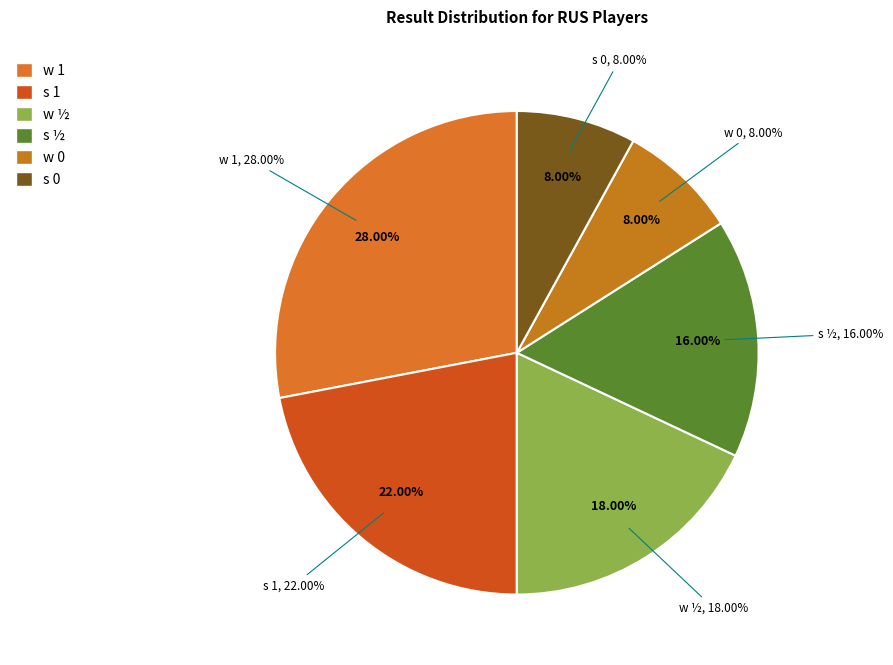

To the nearest percent, what is the combined percentage of s 0 and w ½?

26%